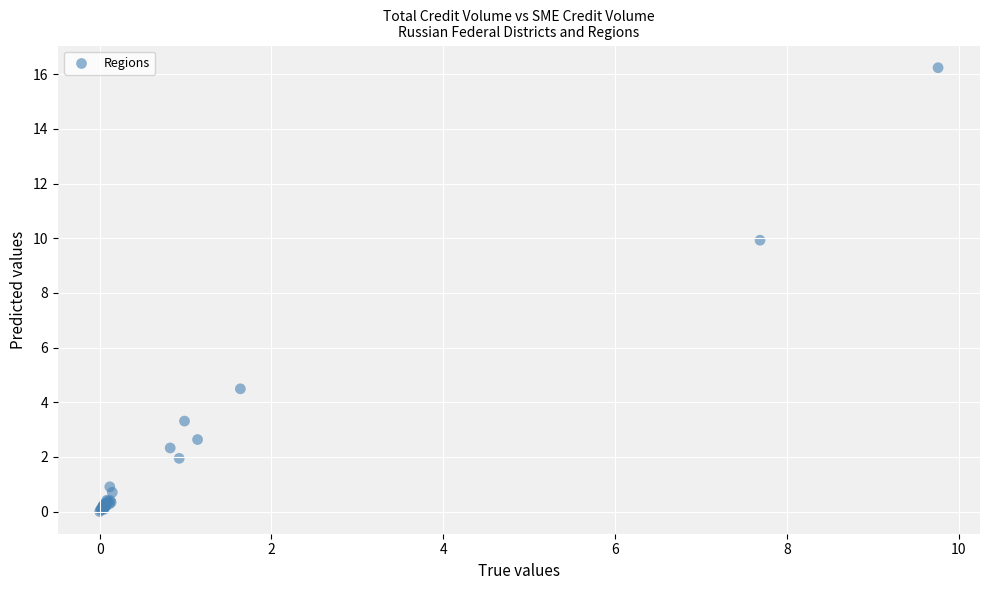

What Y value in the scatter plot is closest to 8?

9.9